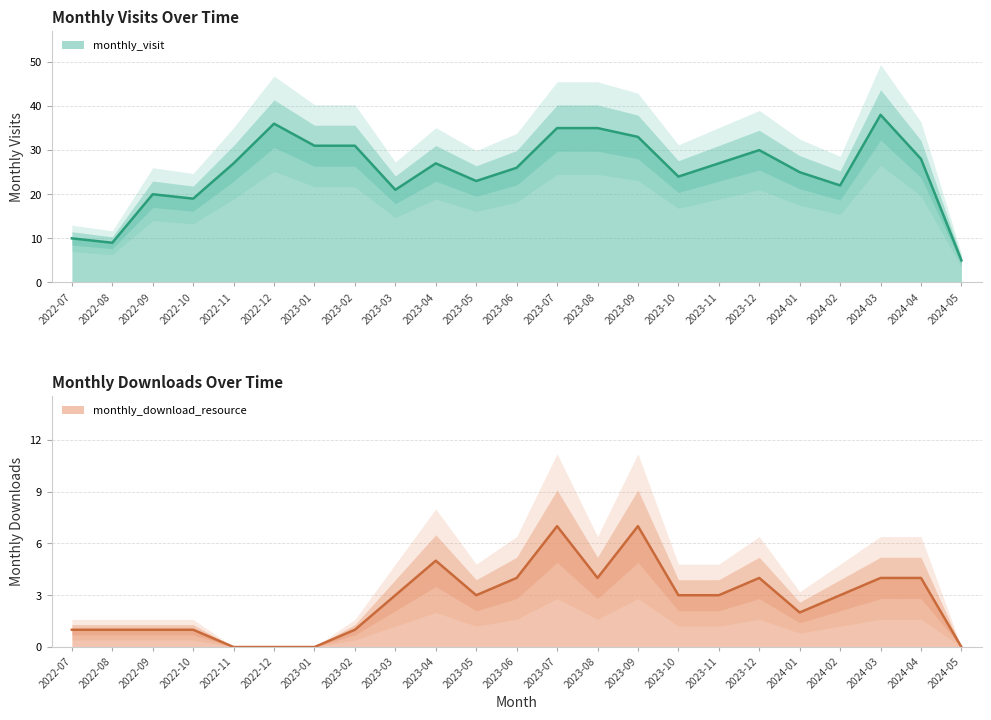

What is the spread (max minus min) of values at 2023-02?

30